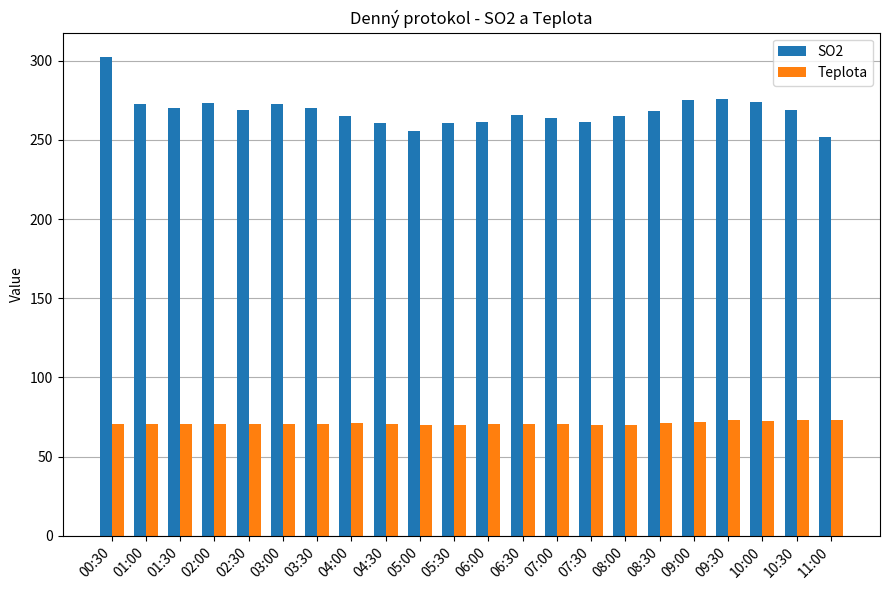

What is the value of the SO2 bar at the 7th from the left?

270.4